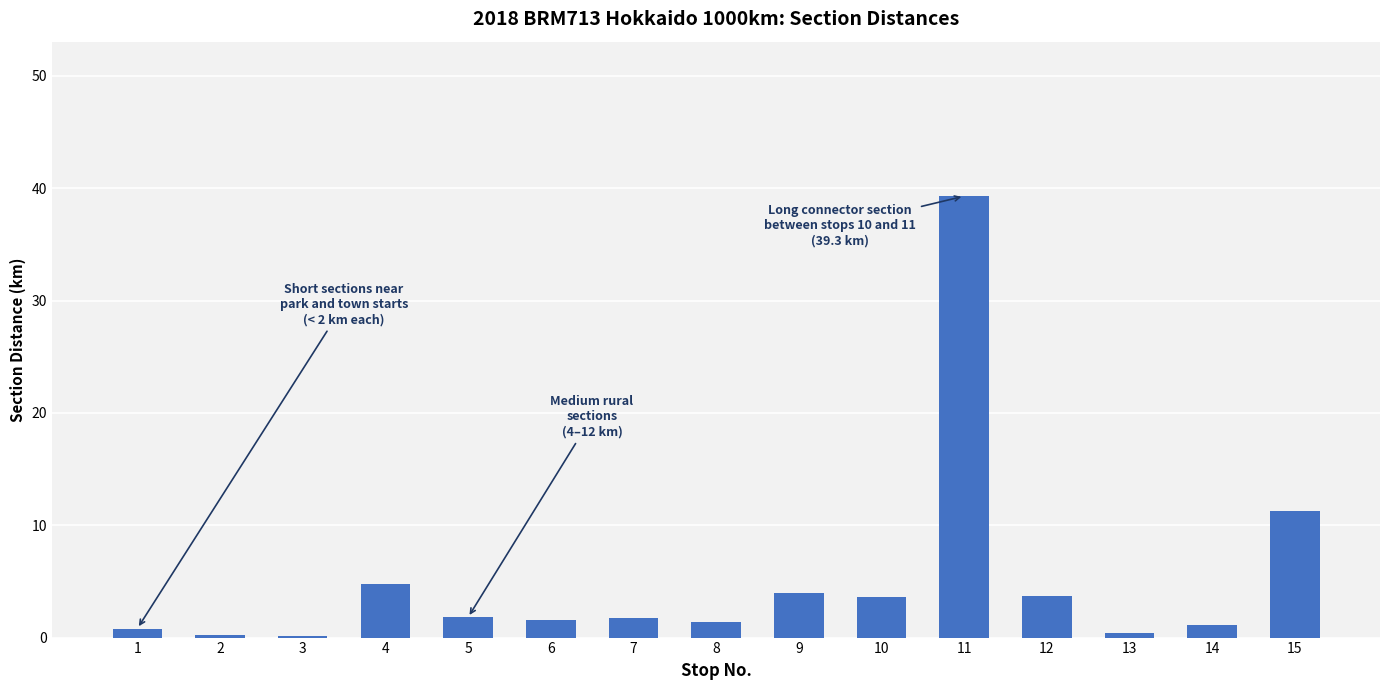

What is the average value?

5.1